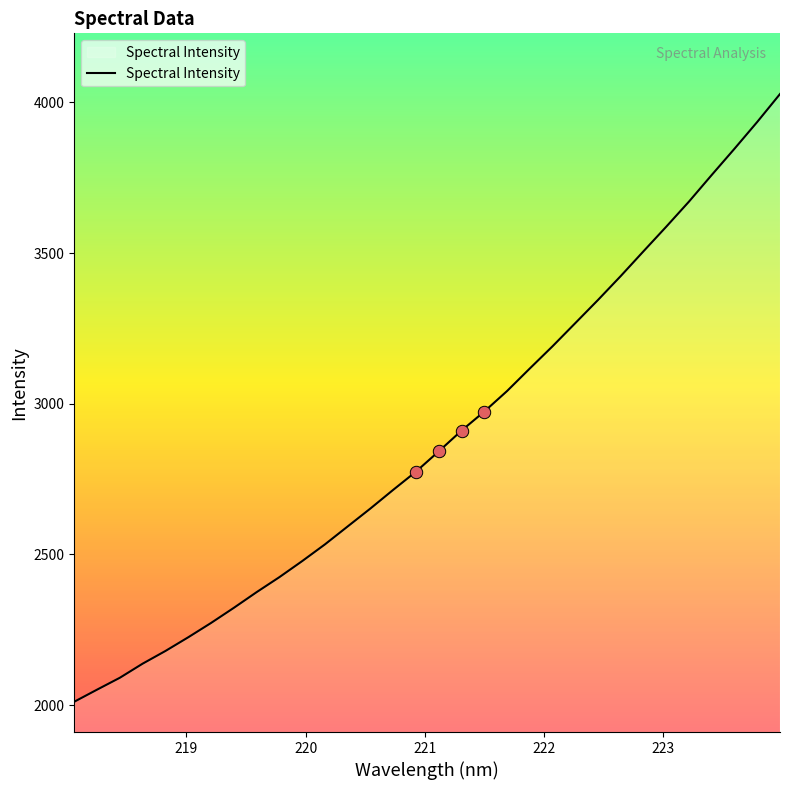

What is the greatest value displayed?

4027.9